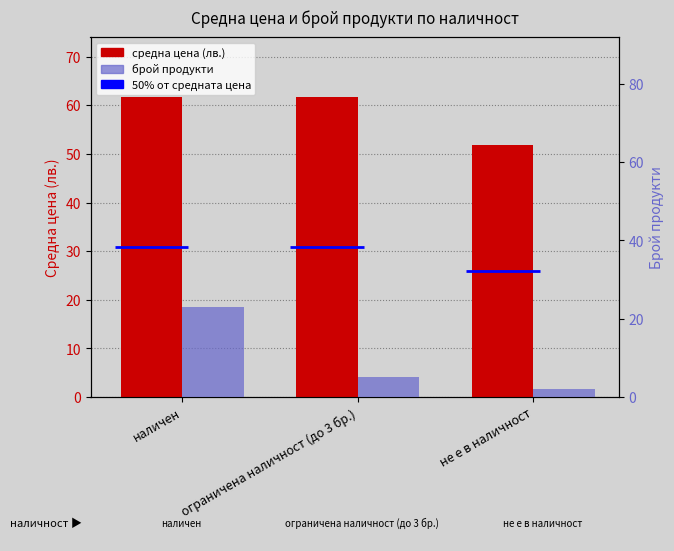

What is the value of the средна цена (лв.) bar at the 3rd from the left?

51.8